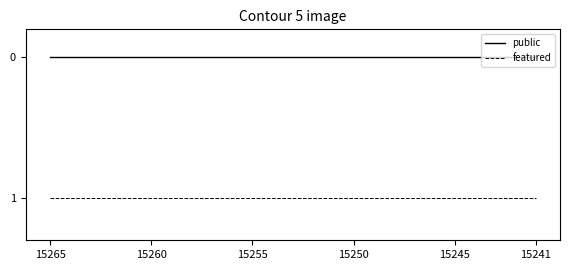

True or false: featured and public cross at least once.

False